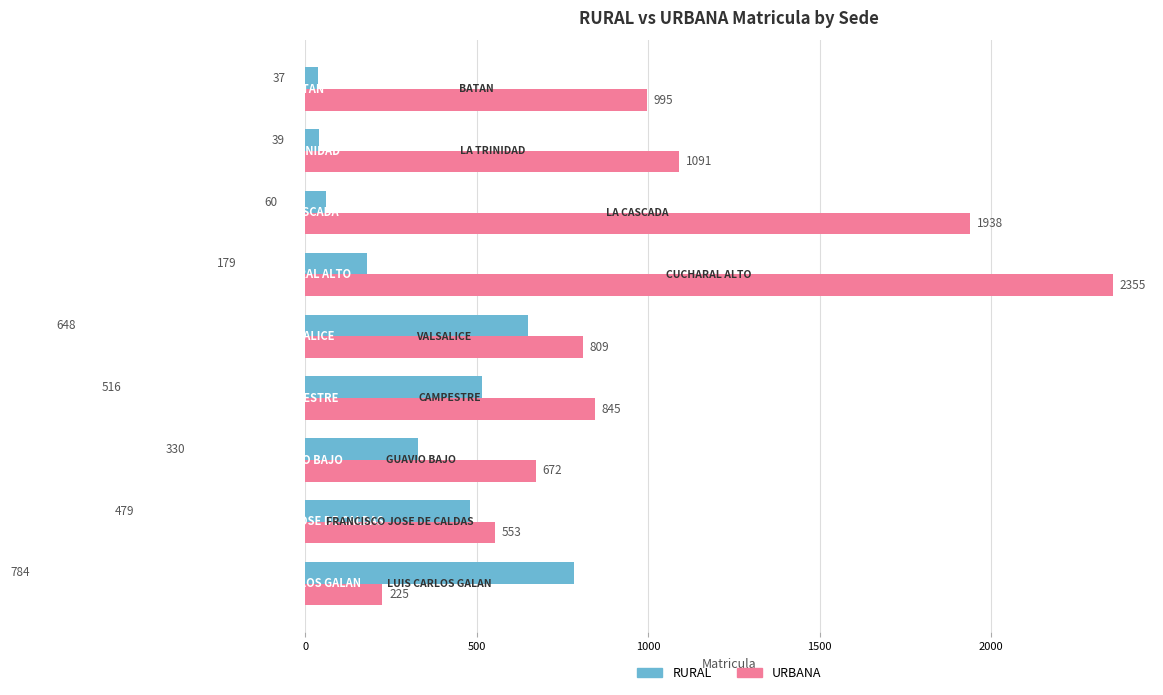

Which series has the widest spread of values?

URBANA